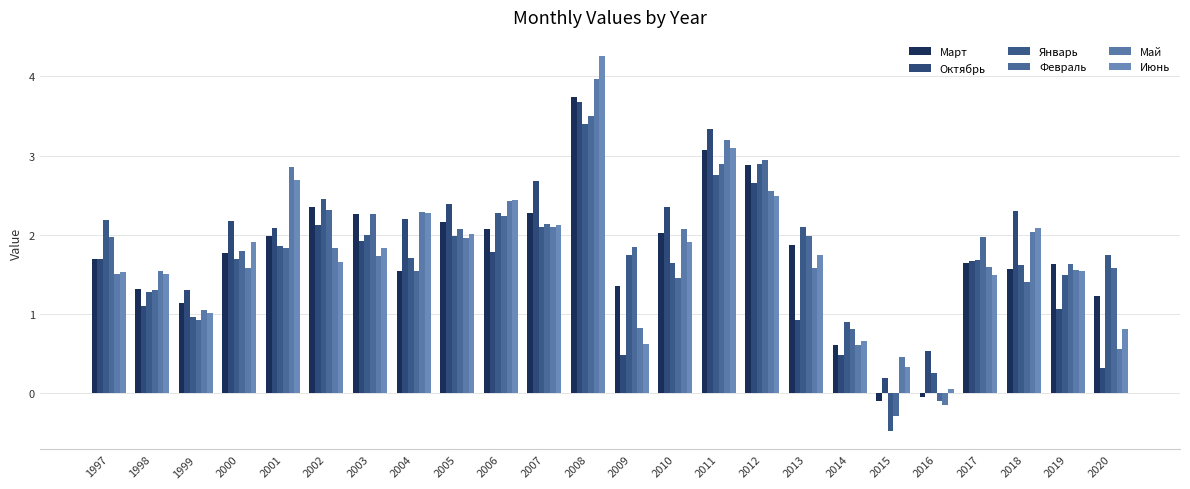

What is the maximum value shown in the chart?

4.3